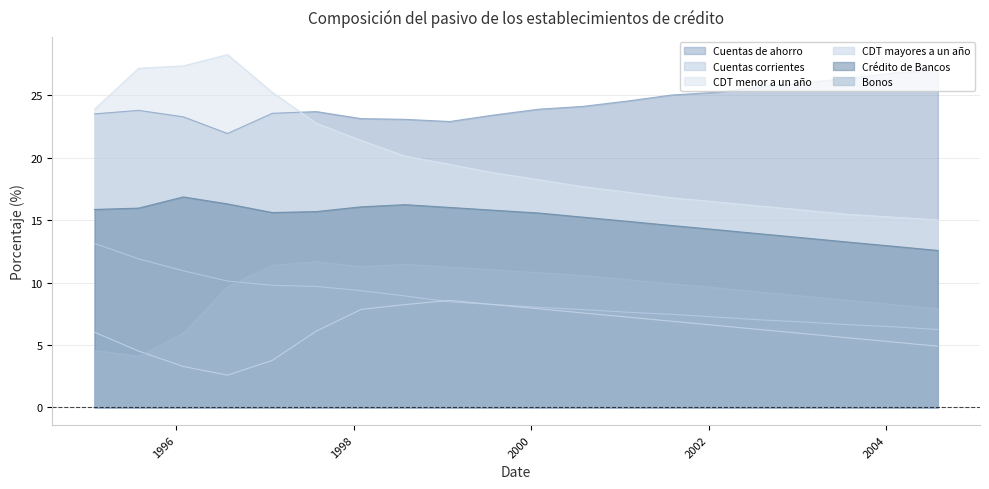

What is the value of the Bonos point at the 2nd from the left?

4.1